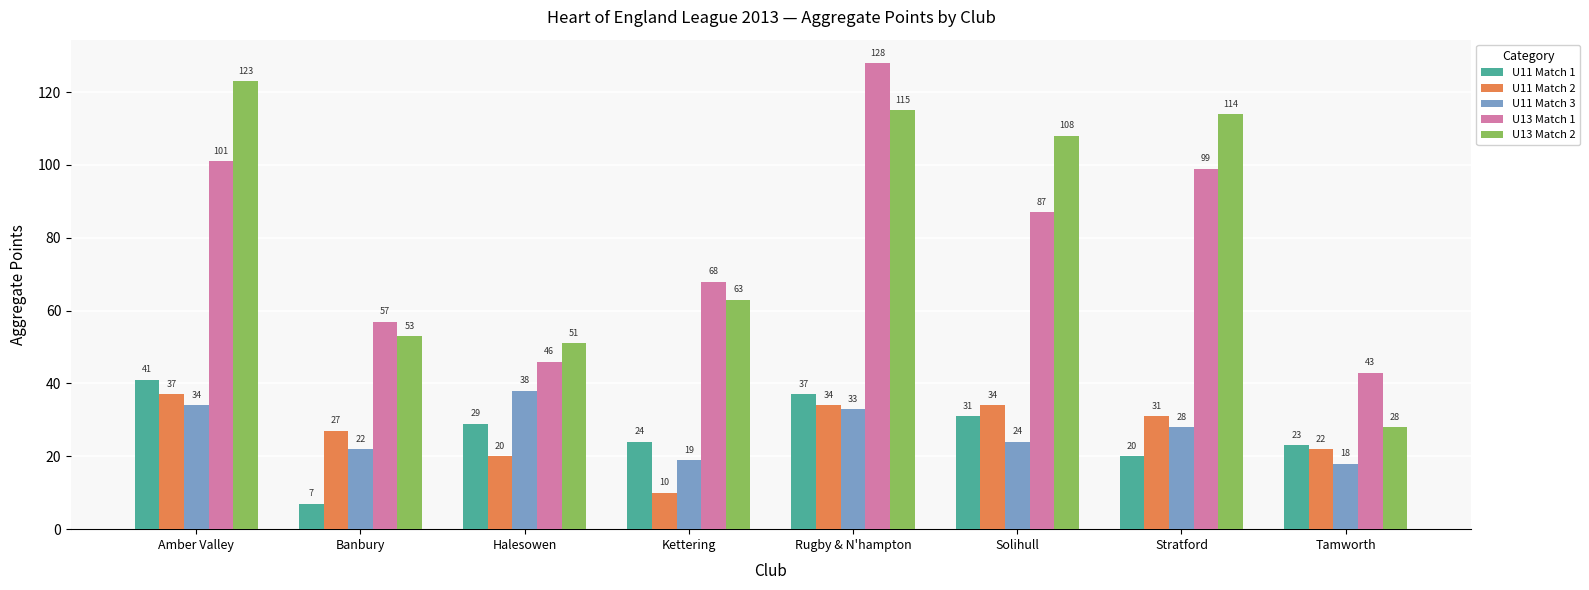

What is the highest value of the U11 Match 3 series?

38